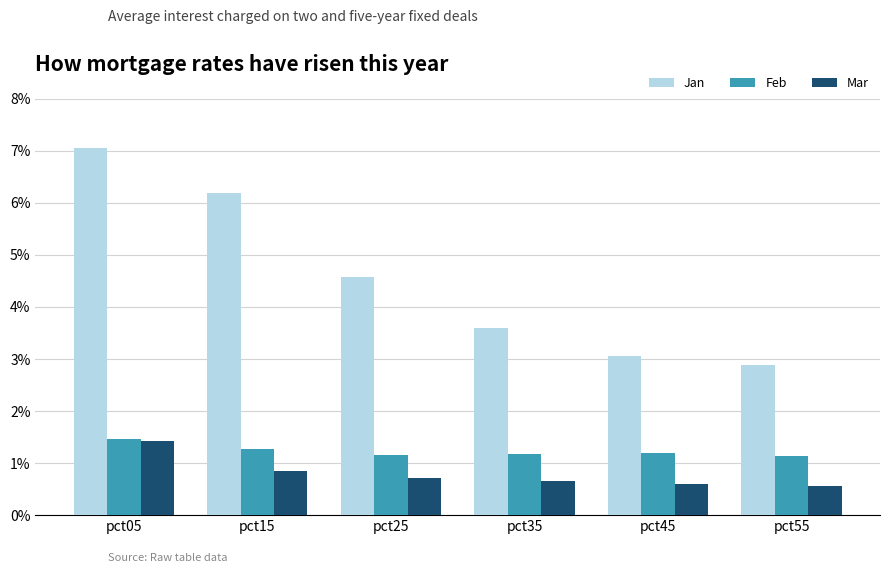

Which series has the largest total across all categories?

Jan